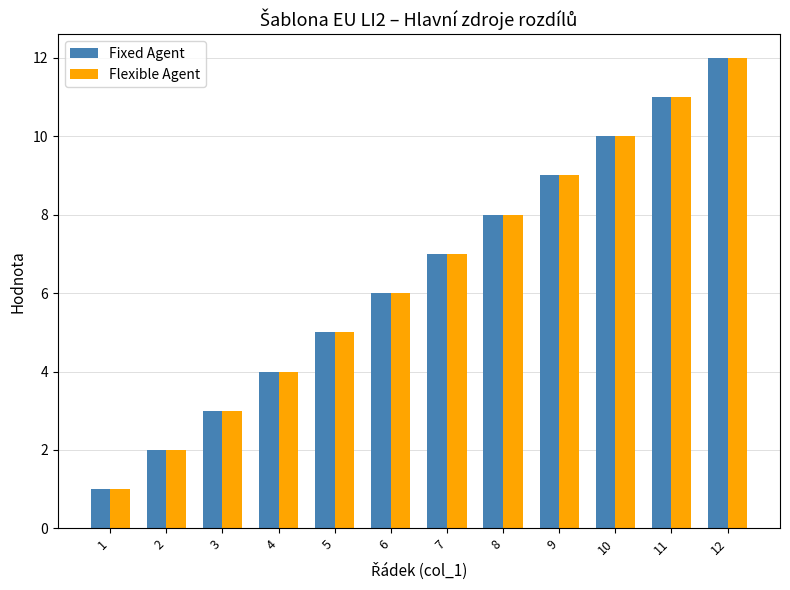

What is the maximum value shown in the chart?

12